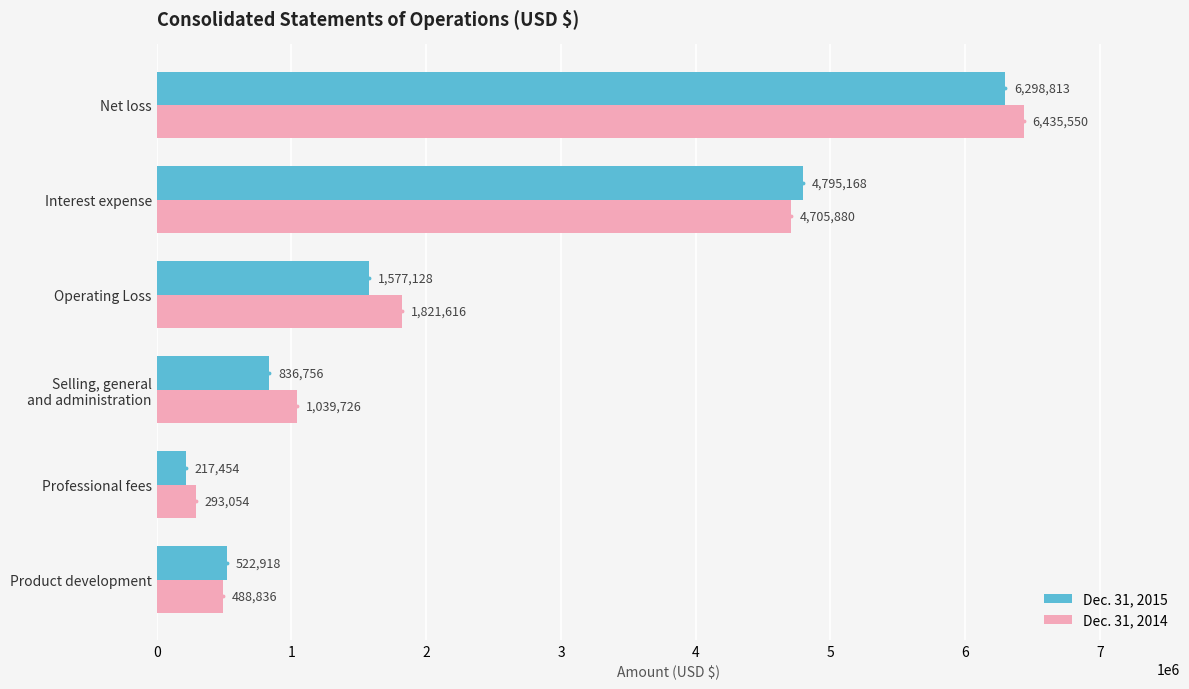

At how many categories does at least one series exceed 1018485?

4